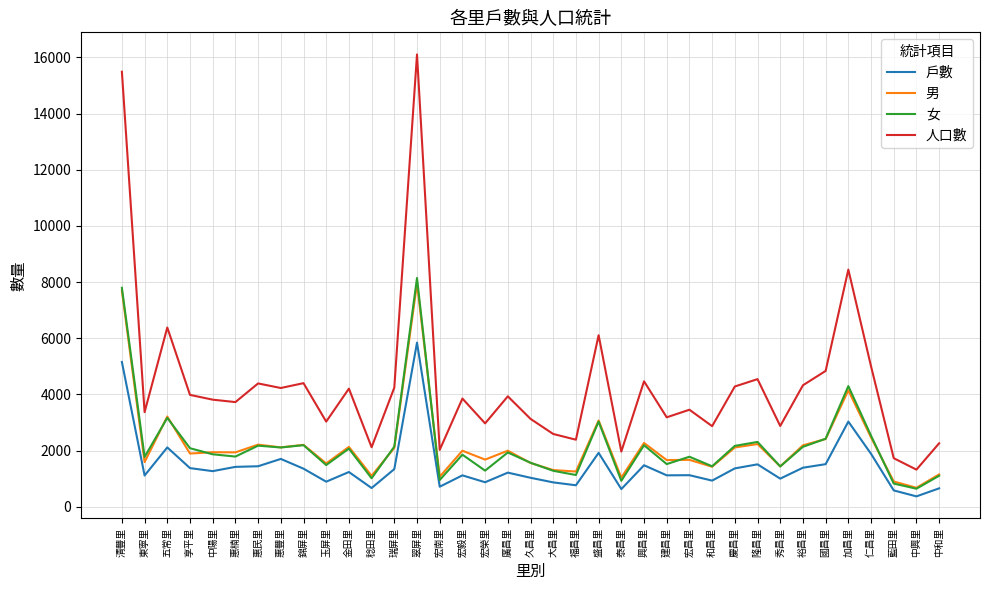

True or false: 人口數 and 戶數 cross at least once.

False